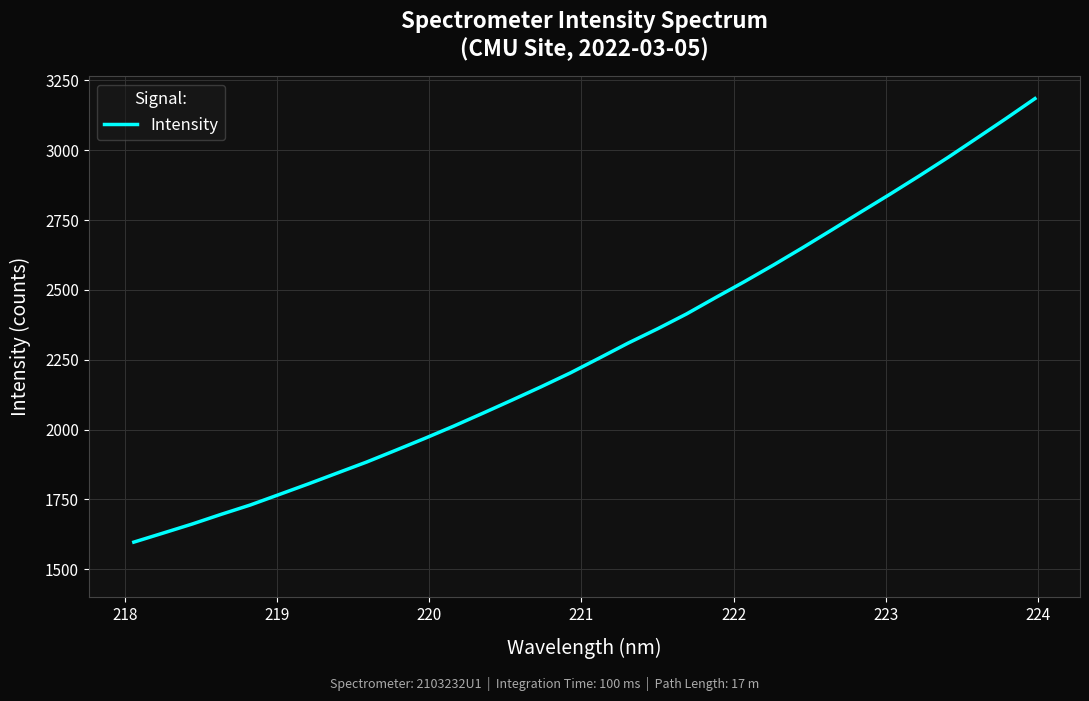

What is the minimum value shown in the chart?

1597.3